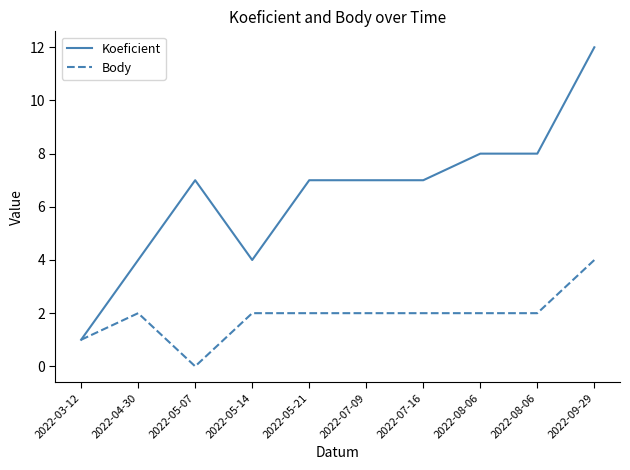

Reading left to right, transcribe all the data shown in this chart.

Koeficient: 2022-03-12=1	2022-04-30=4	2022-05-07=7	2022-05-14=4	2022-05-21=7	2022-07-09=7	2022-07-16=7	2022-08-06=8	2022-08-06=8	2022-09-29=12
Body: 2022-03-12=1	2022-04-30=2	2022-05-07=0	2022-05-14=2	2022-05-21=2	2022-07-09=2	2022-07-16=2	2022-08-06=2	2022-08-06=2	2022-09-29=4